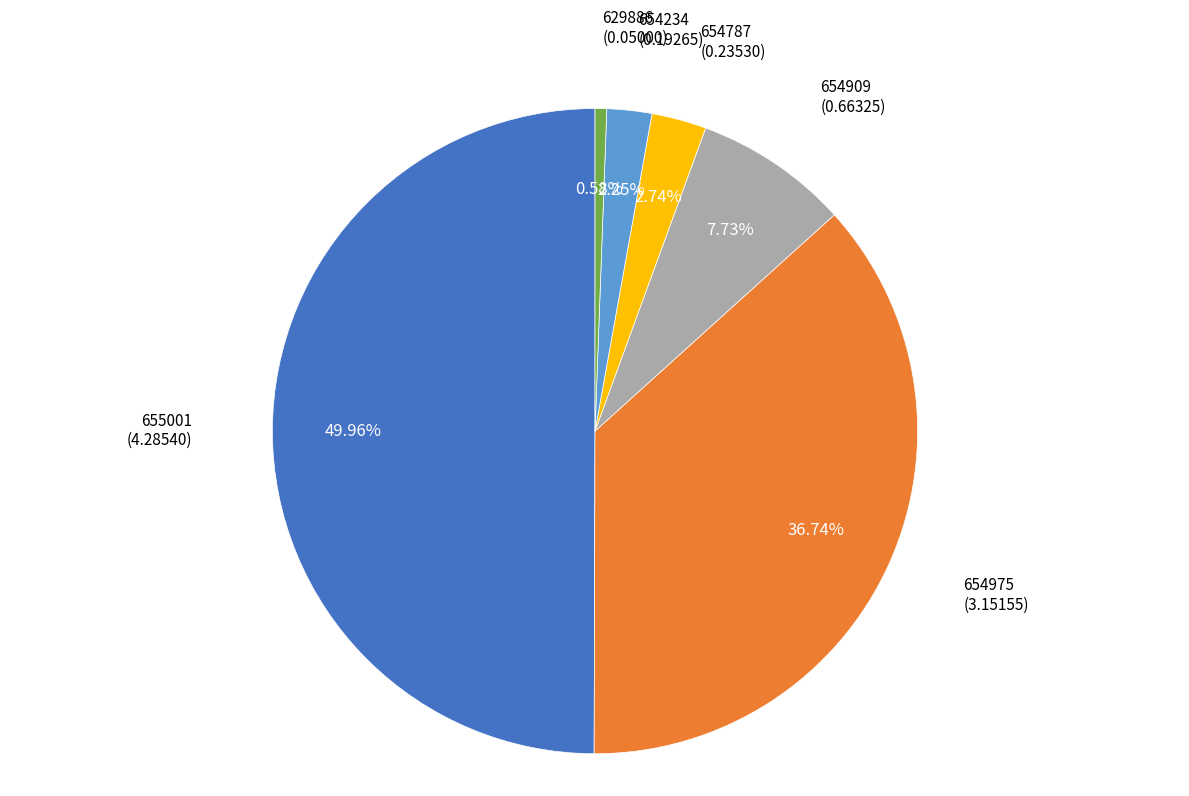

Which has a higher value, 629886 or 654975?

654975